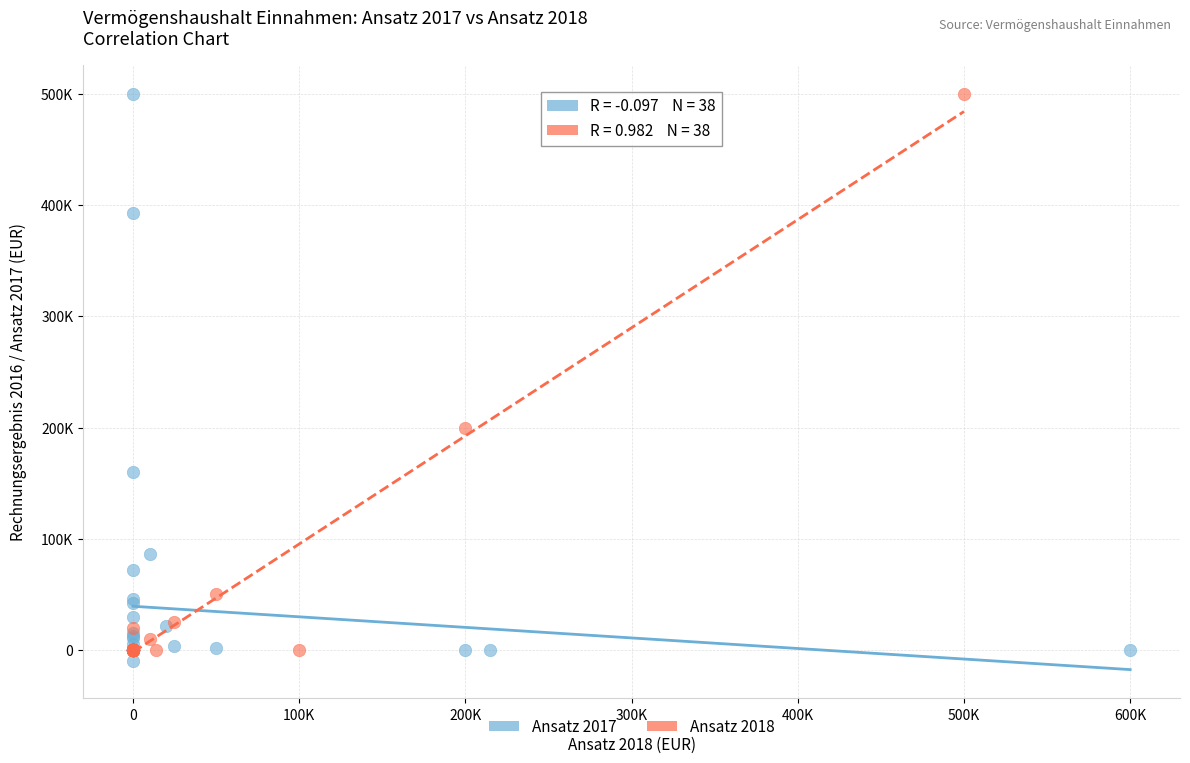

Which series has the widest spread of Y values?

Ansatz 2017